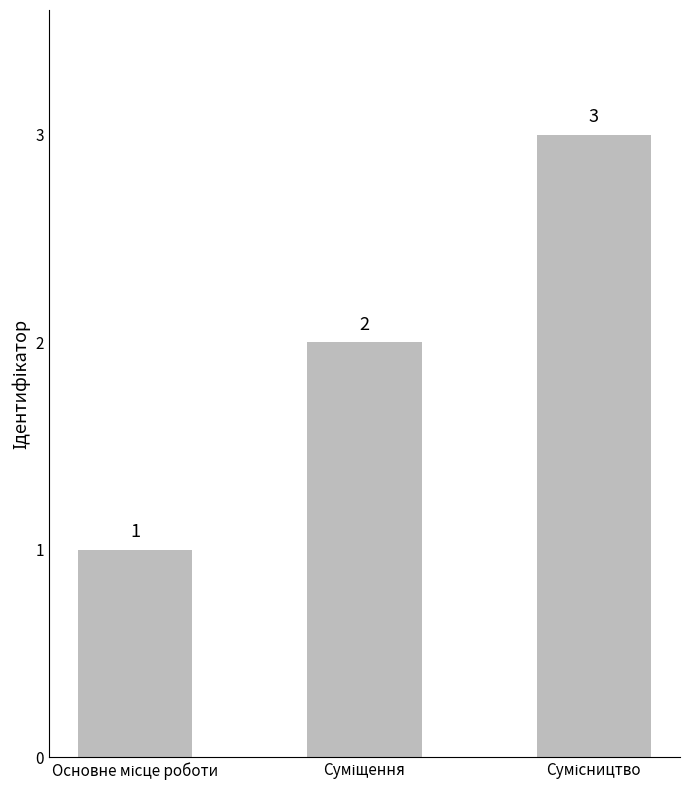

How many values are below 2?

1